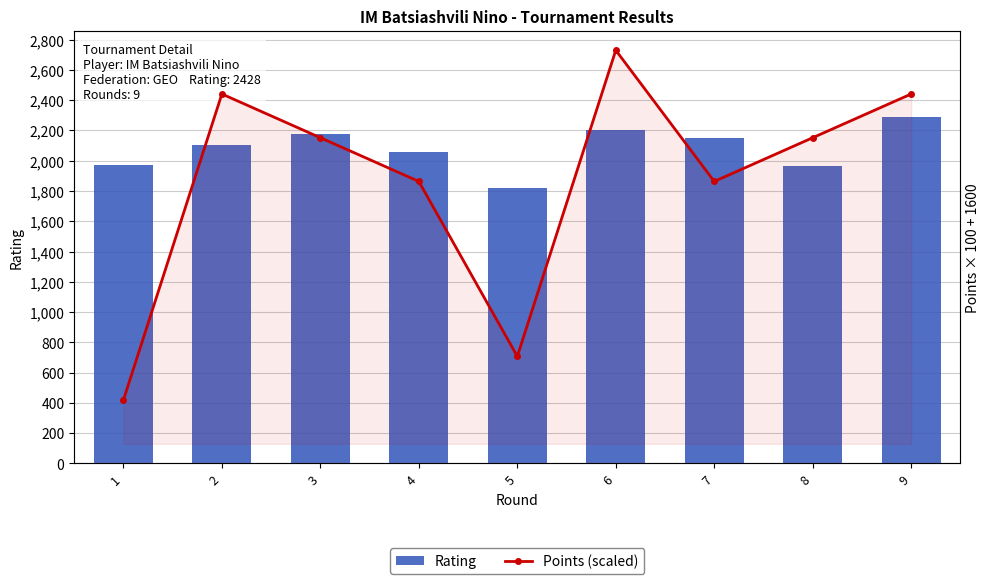

How many groups of bars are there?

9